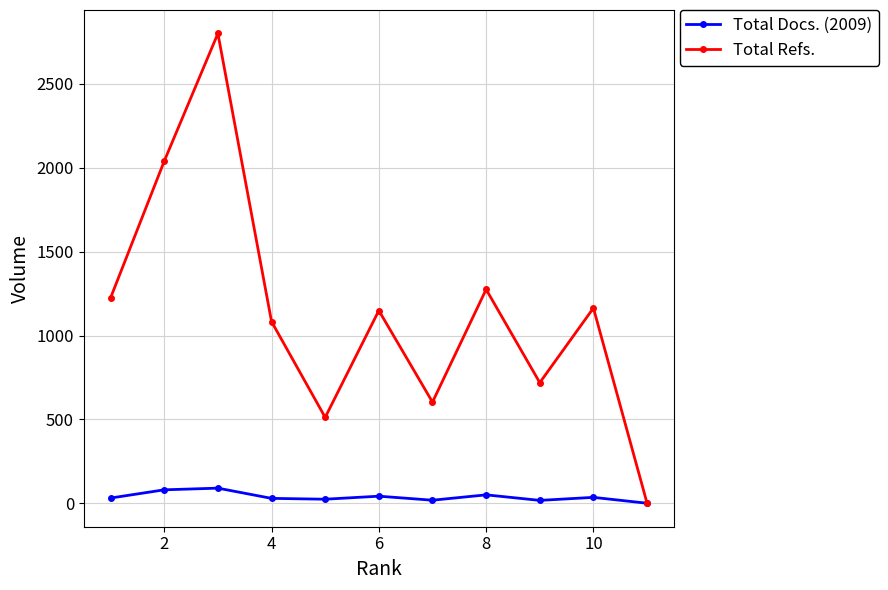

Rank the series by their average value, from highest to lowest.

Total Refs., Total Docs. (2009)